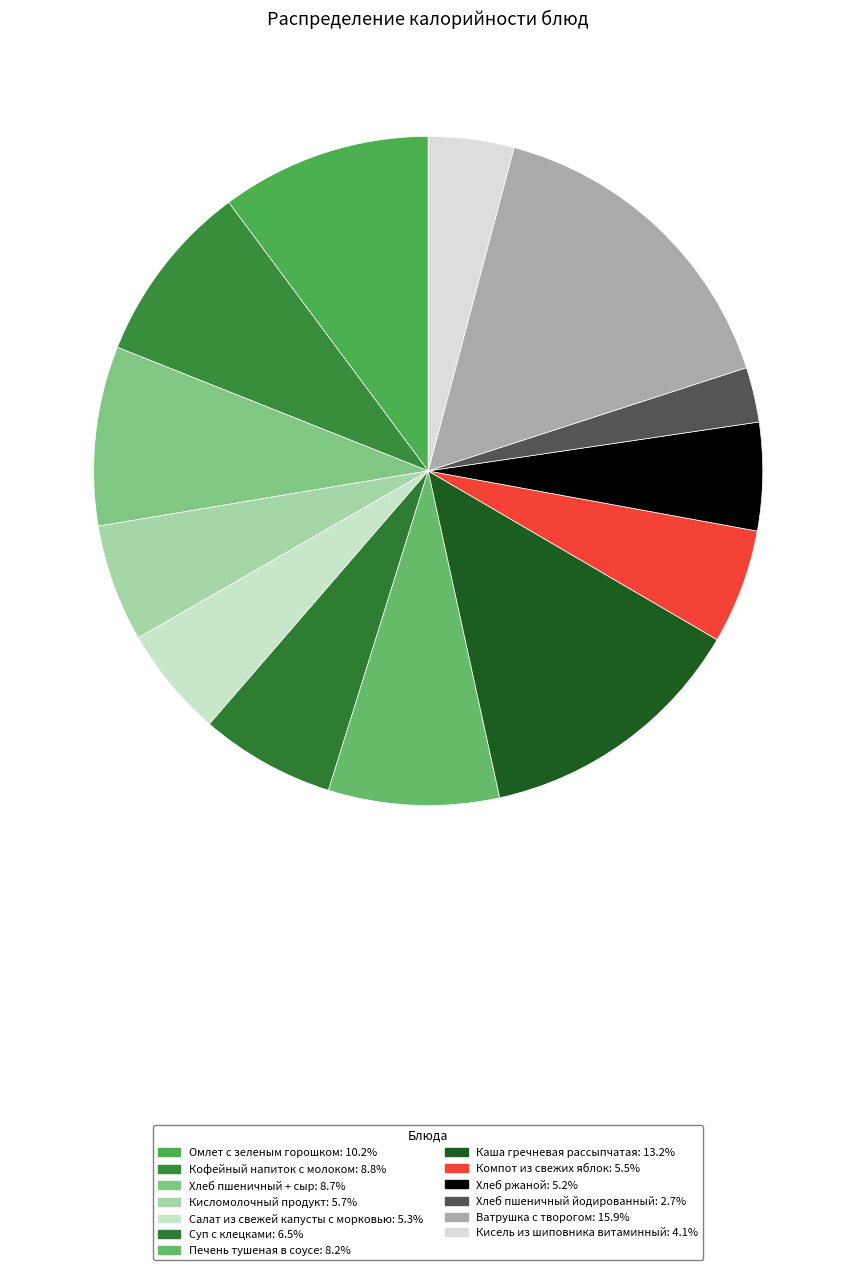

Count the number of slices in the pie.

13